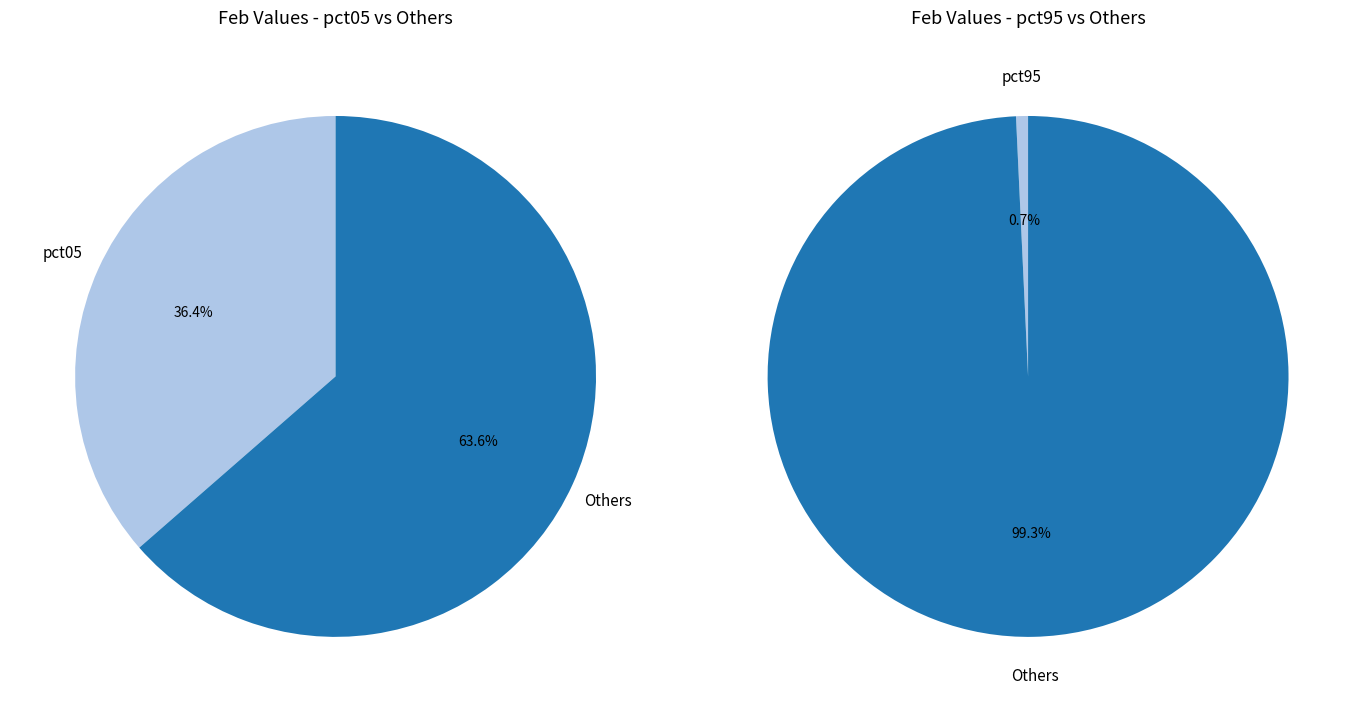

Do pct95 and pct45 together represent more than half of the pie?

No